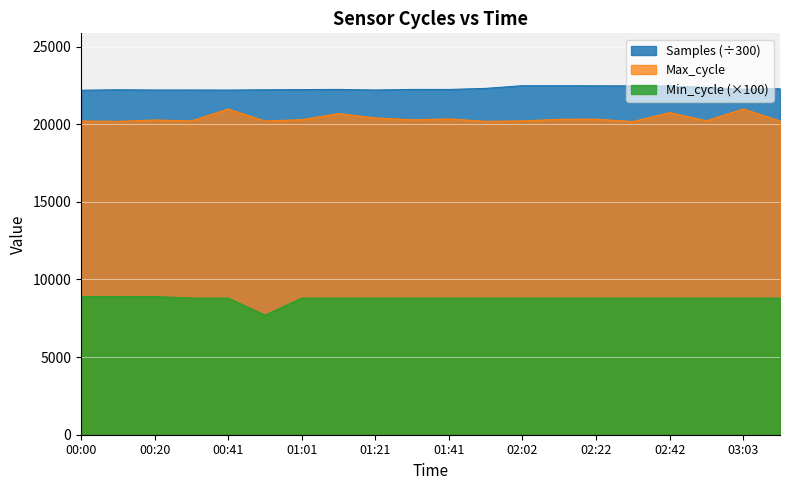

Does the chart display data point markers on the line(s)?

No